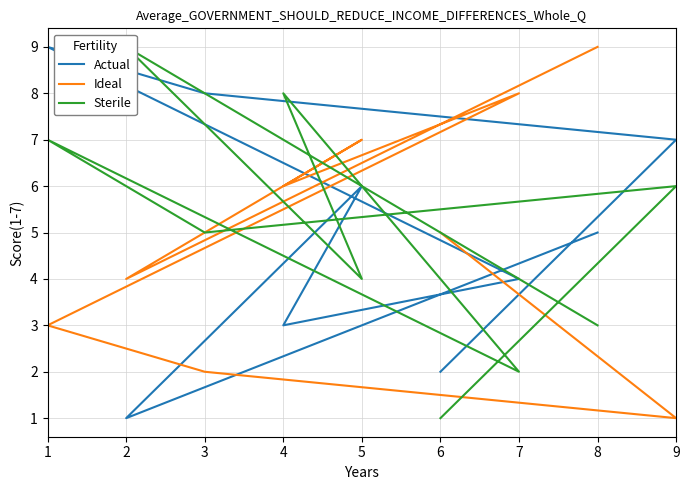

How many lines are shown in the chart?

3